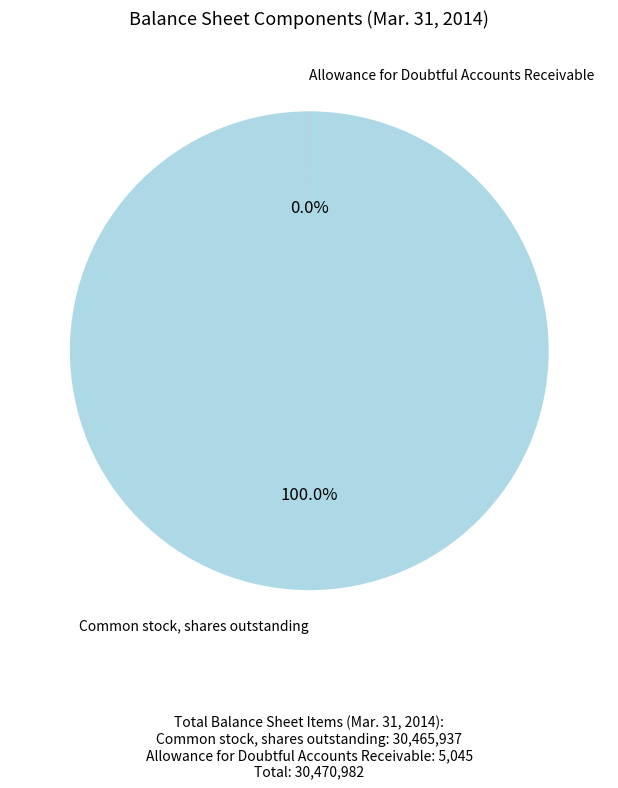

Is there a majority slice in this chart?

Yes